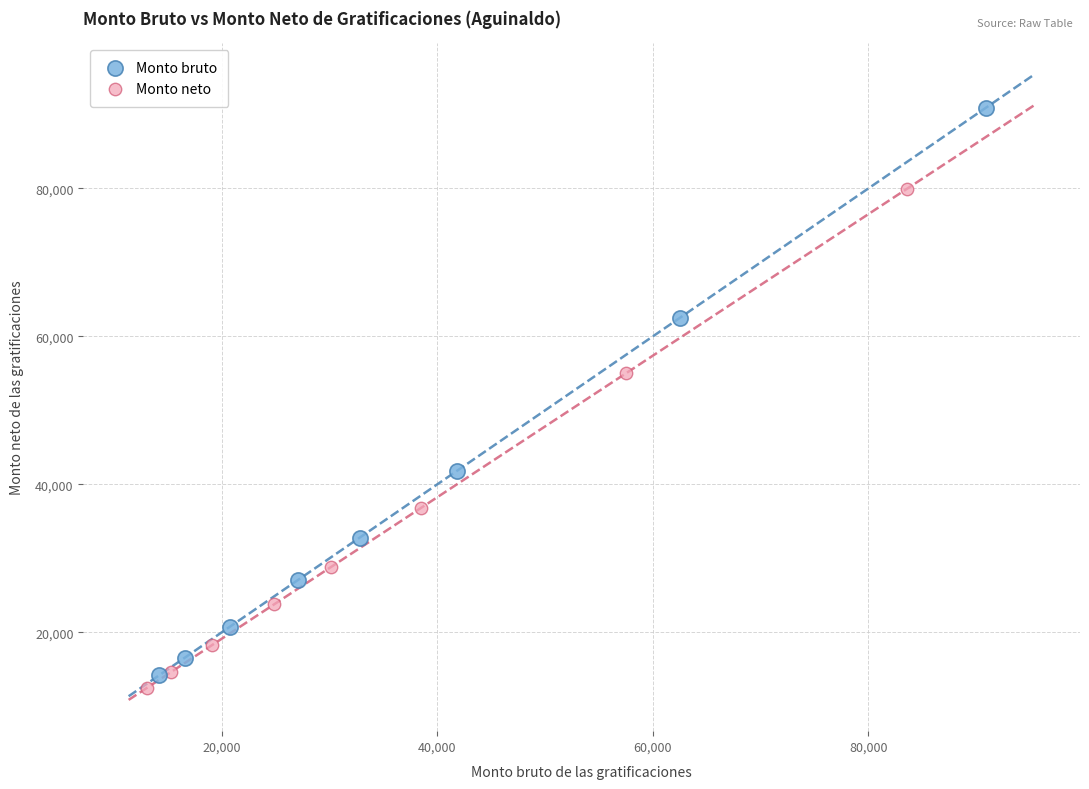

Which series reaches the minimum Y coordinate?

Monto neto